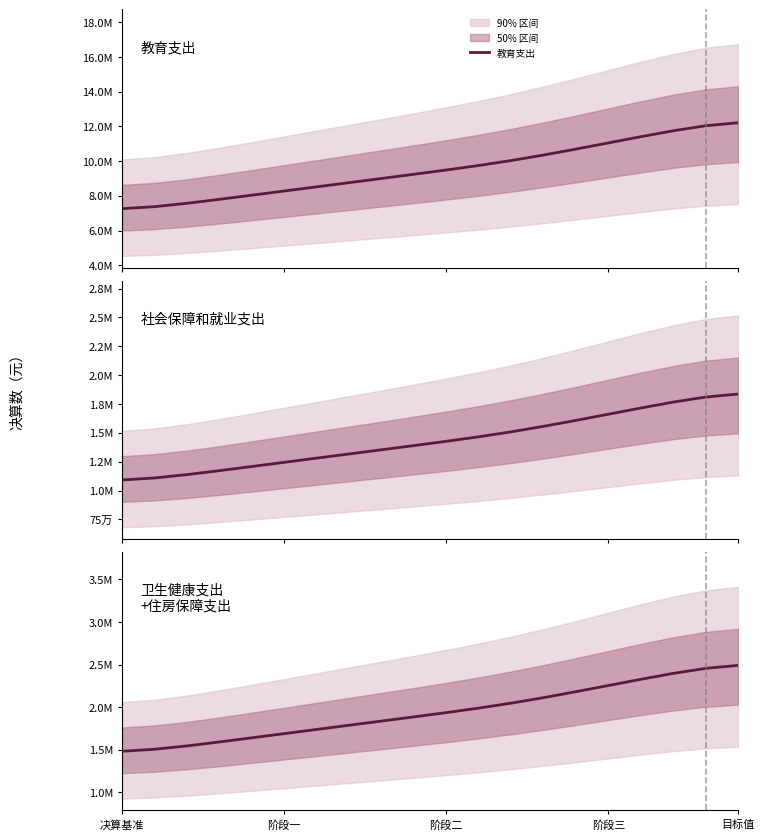

What is the difference between the highest and lowest values at 16?

9689859.4